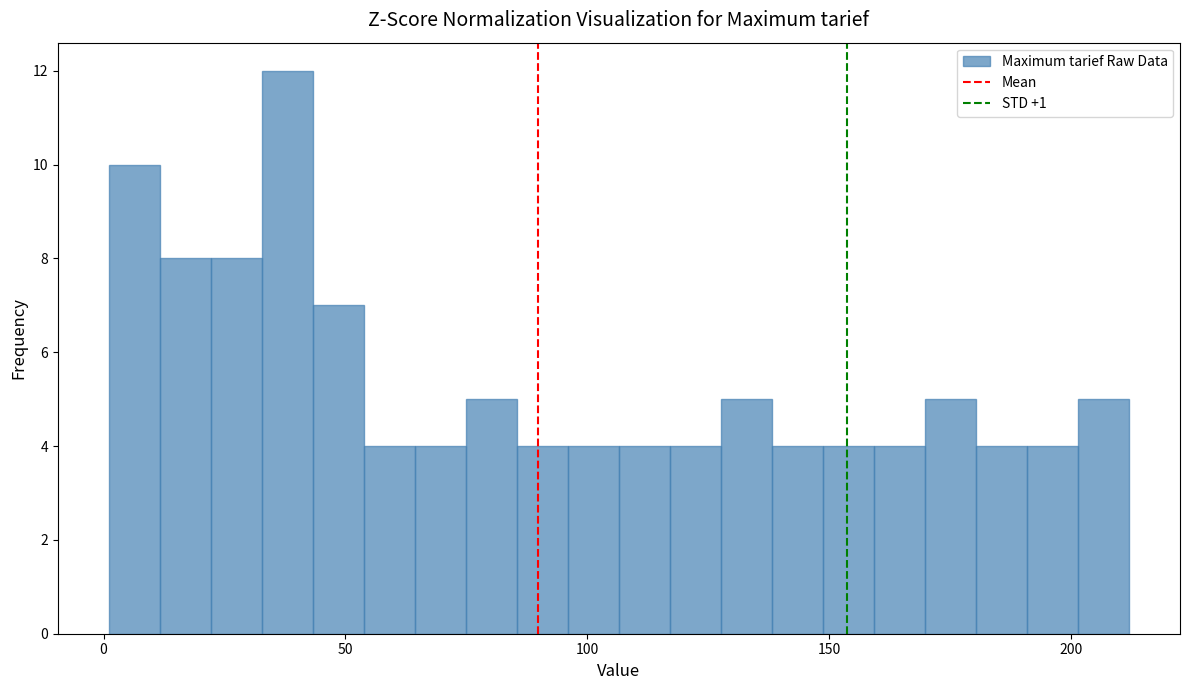

Read against the x-axis, roughly where is the centre of the tallest bar?

40